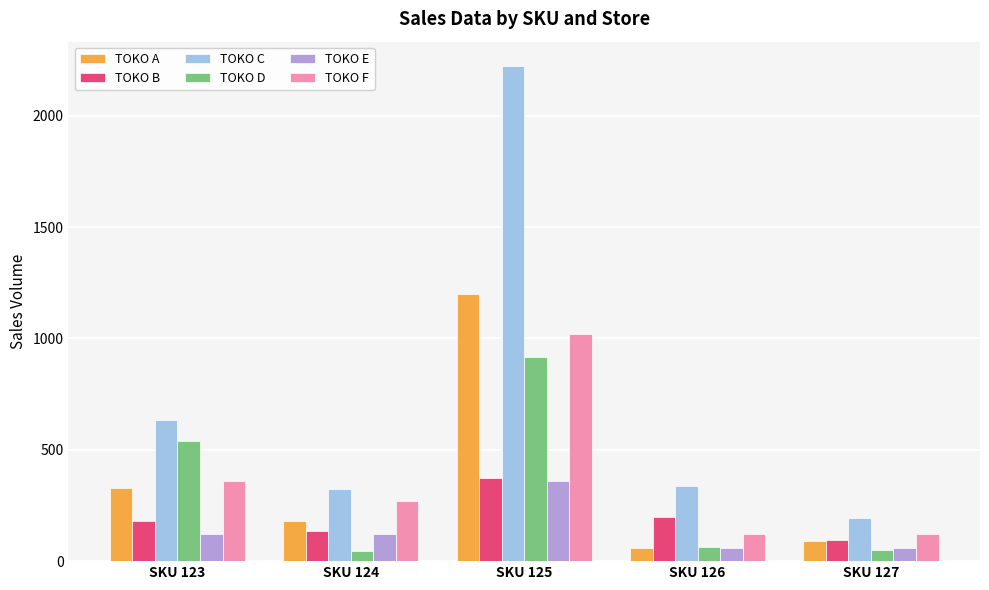

What is the maximum value shown in the chart?

2221.0